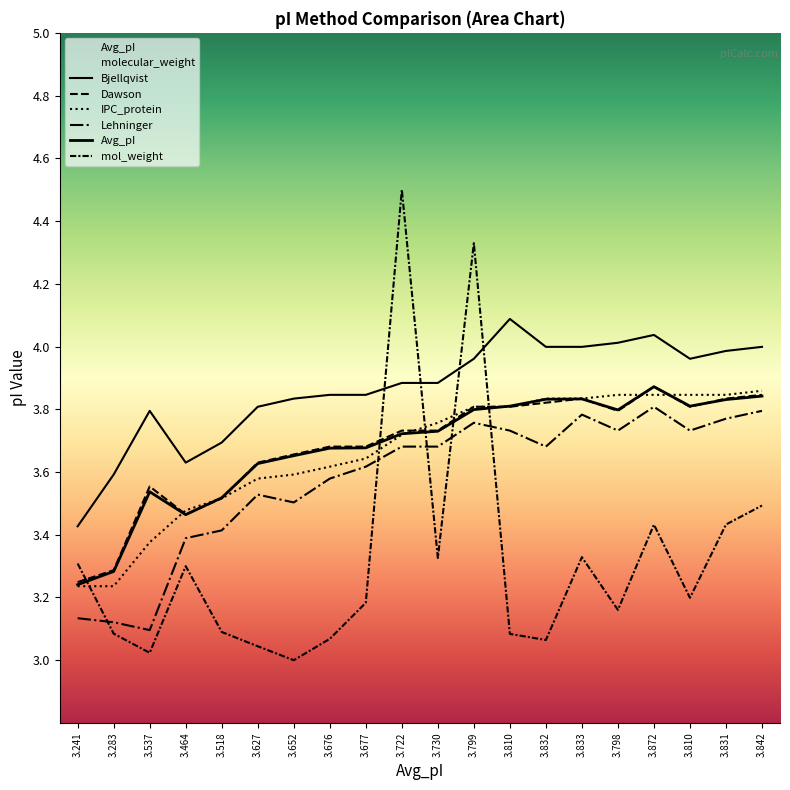

Where is IPC_protein nearest to the value 3?

3.241